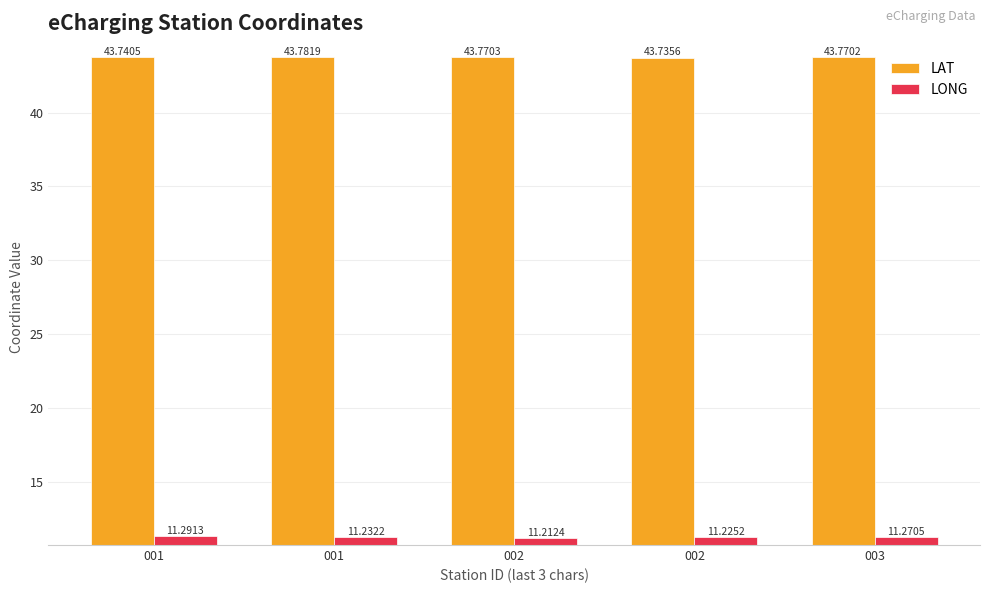

True or false: LONG has a value of 5.0 at 001.

False